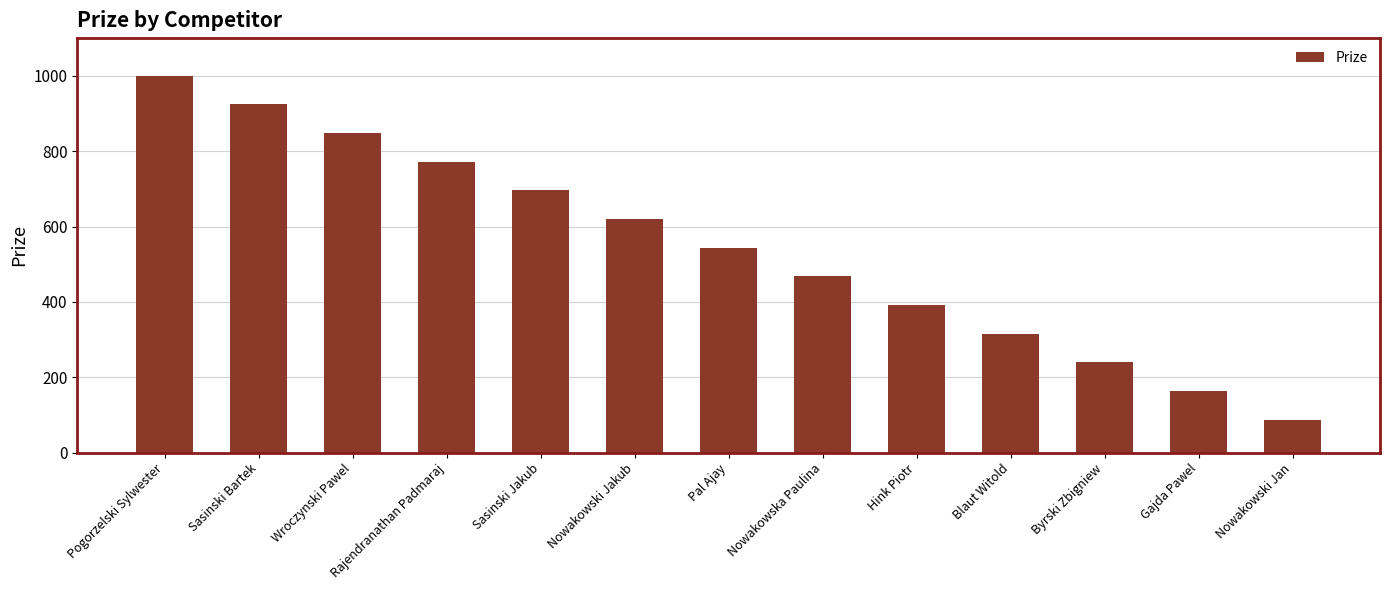

Reading left to right, extract all data points from this chart.

1000	924	848	772	696	620	544	468	392	316	240	164	88